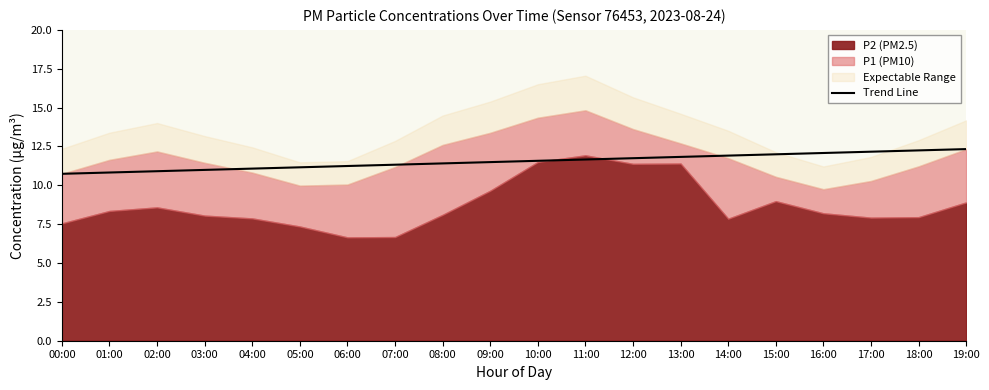

Between 11:00 and 05:00, which is larger?

11:00